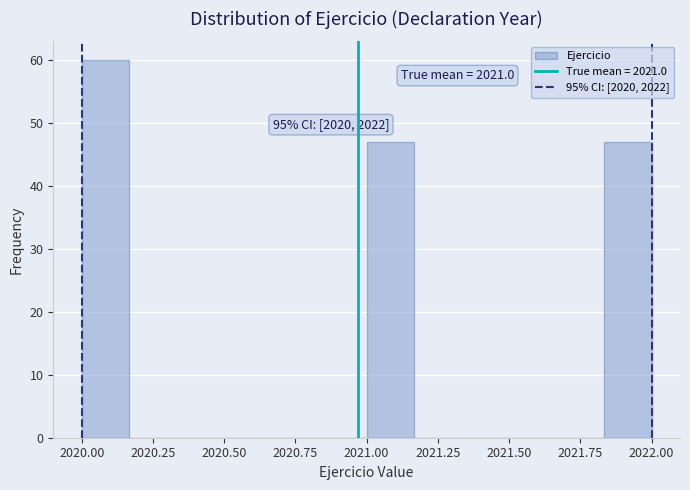

Around what value on the x-axis is the tallest bar? Give the approximate position of its centre, as read against the axis.

2020.10